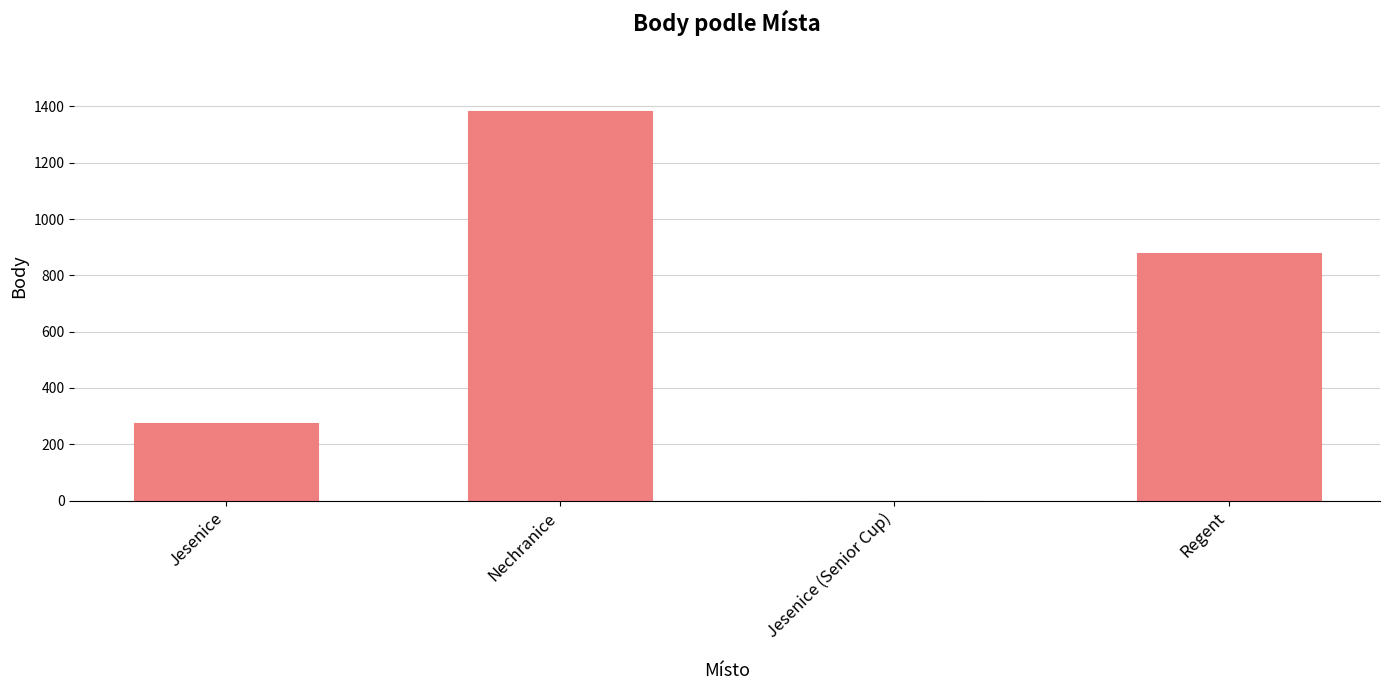

Reading left to right, what are all the values shown in this chart?

Jesenice=277	Nechranice=1385	Jesenice (Senior Cup)=0	Regent=879